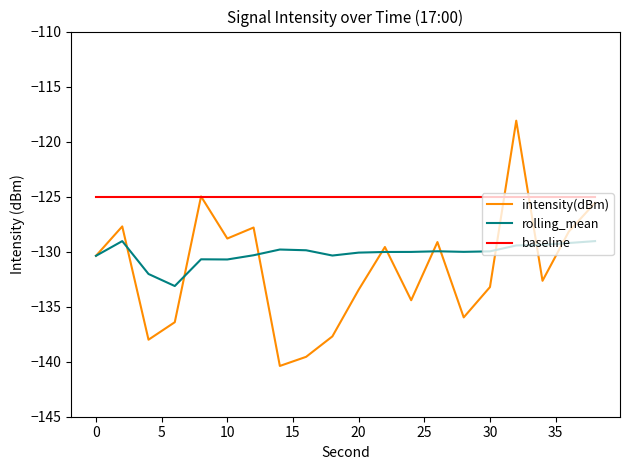

Rank the series by their average value, from highest to lowest.

baseline, rolling_mean, intensity(dBm)